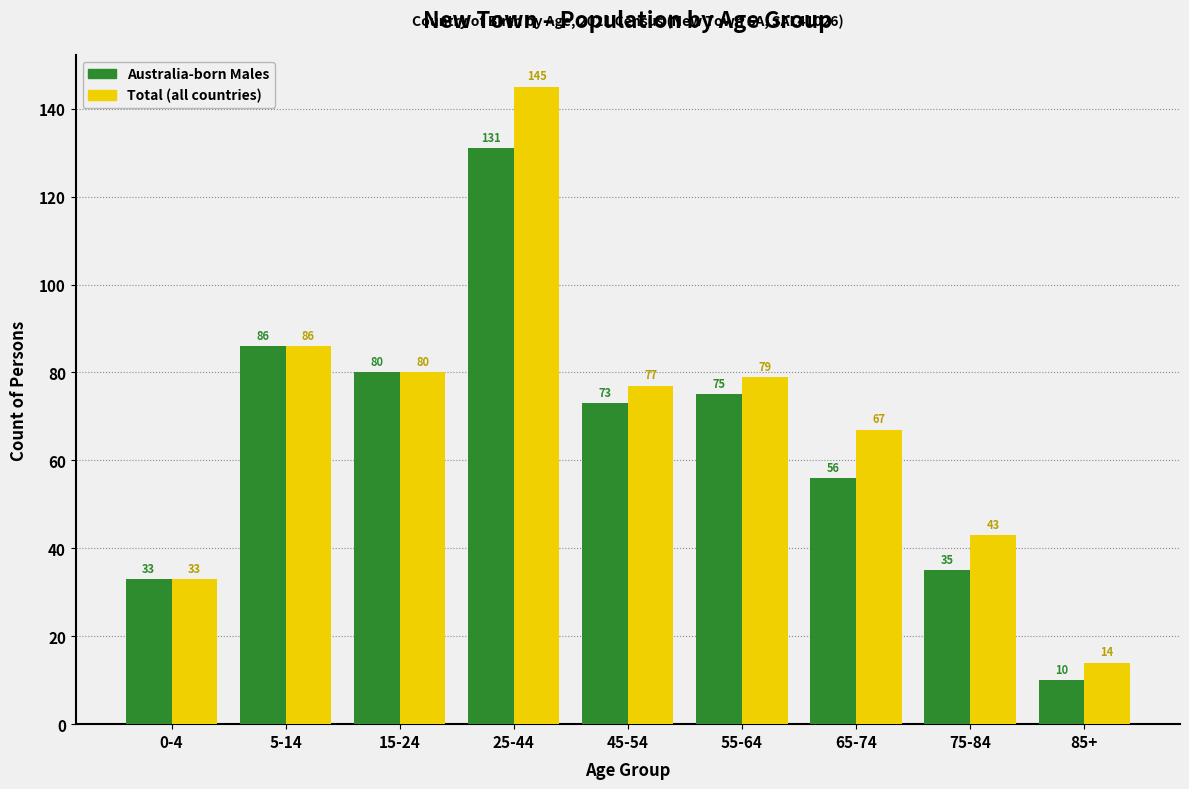

Reading right to left, what are all the values shown in this chart?

Australia-born Males: 10	35	56	75	73	131	80	86	33
Total (all countries): 14	43	67	79	77	145	80	86	33